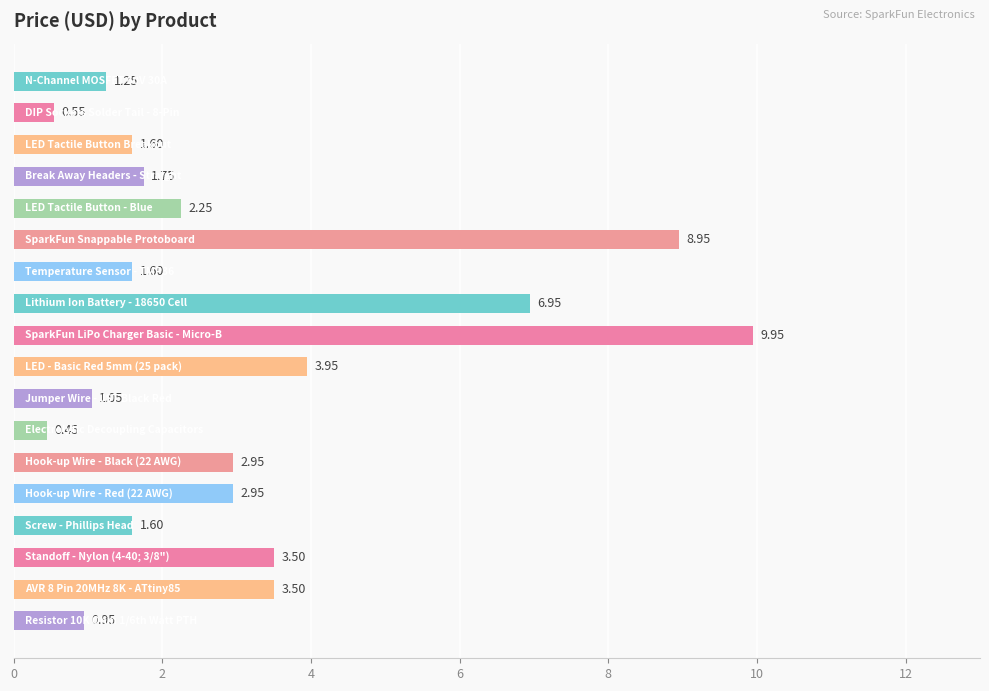

What is the average value?

3.1